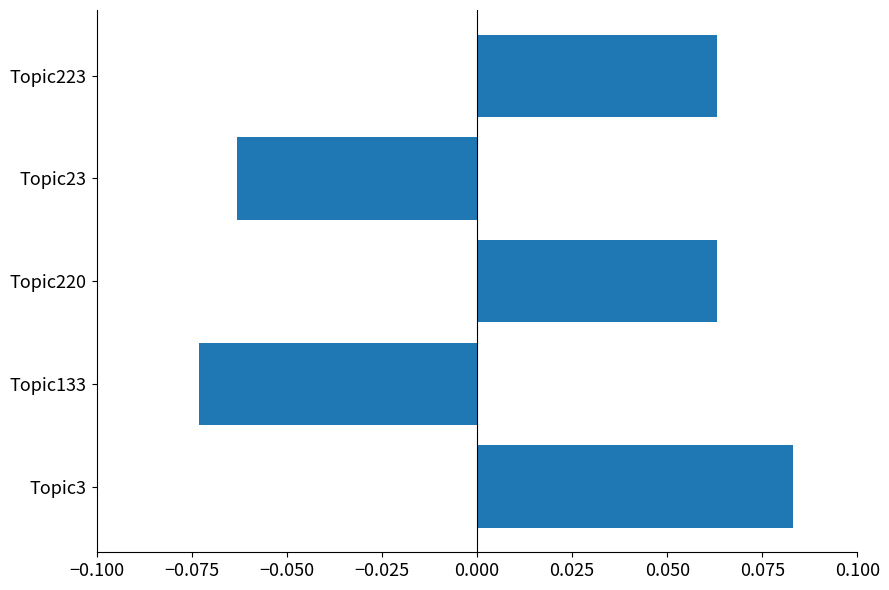

Between Topic220 and Topic133, which is larger?

Topic220